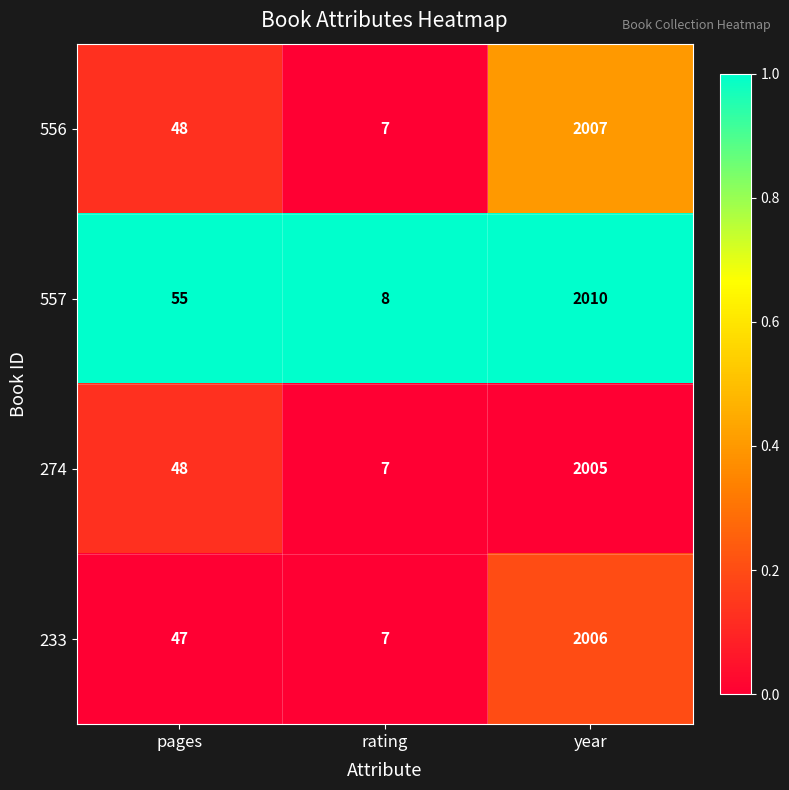

What is the spread (max minus min) of values at pages?

8